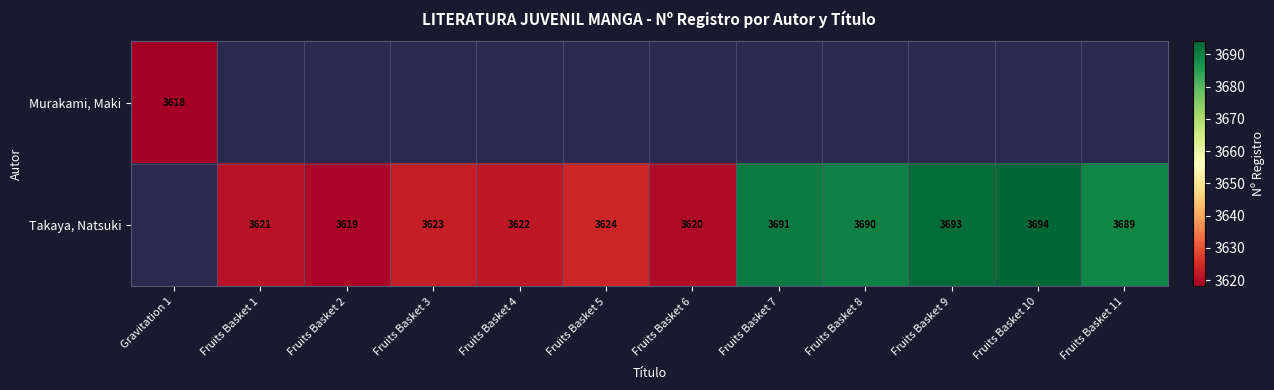

The value of Takaya, Natsuki at Fruits Basket 7 is 3691. True or false?

True